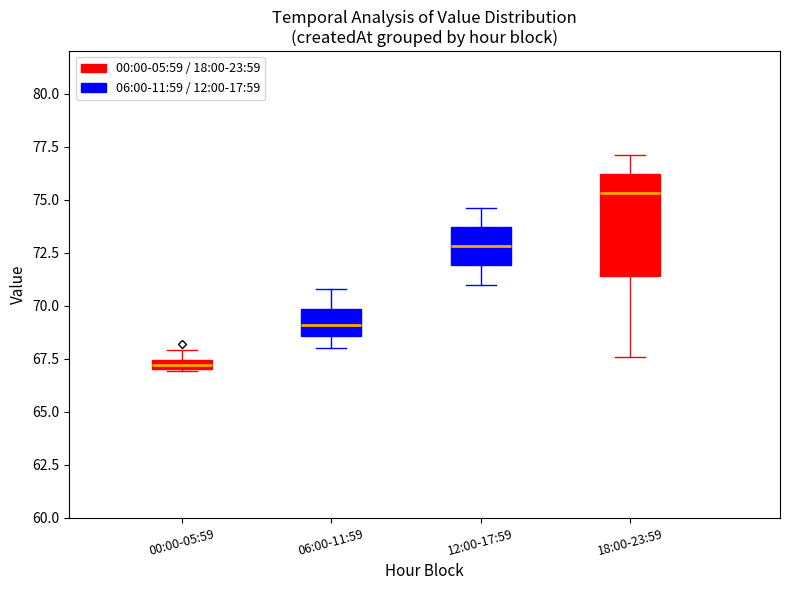

Which box has the lowest median line?

00:00-05:59